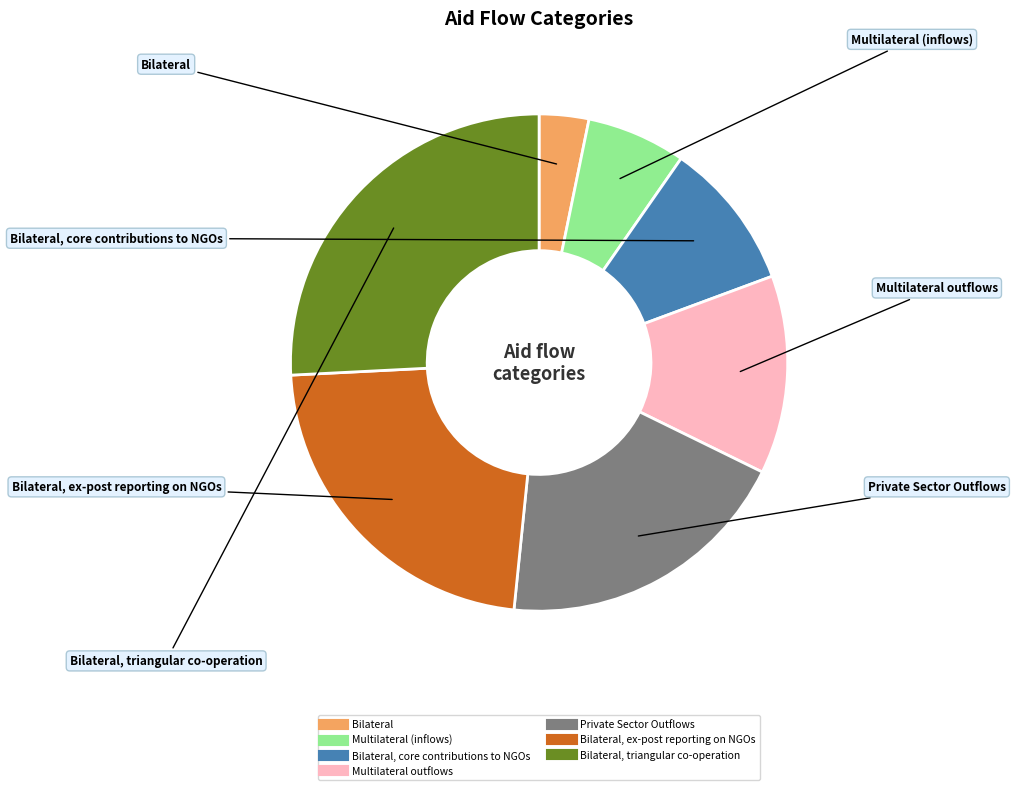

Is there any slice that represents more than half of the pie?

No